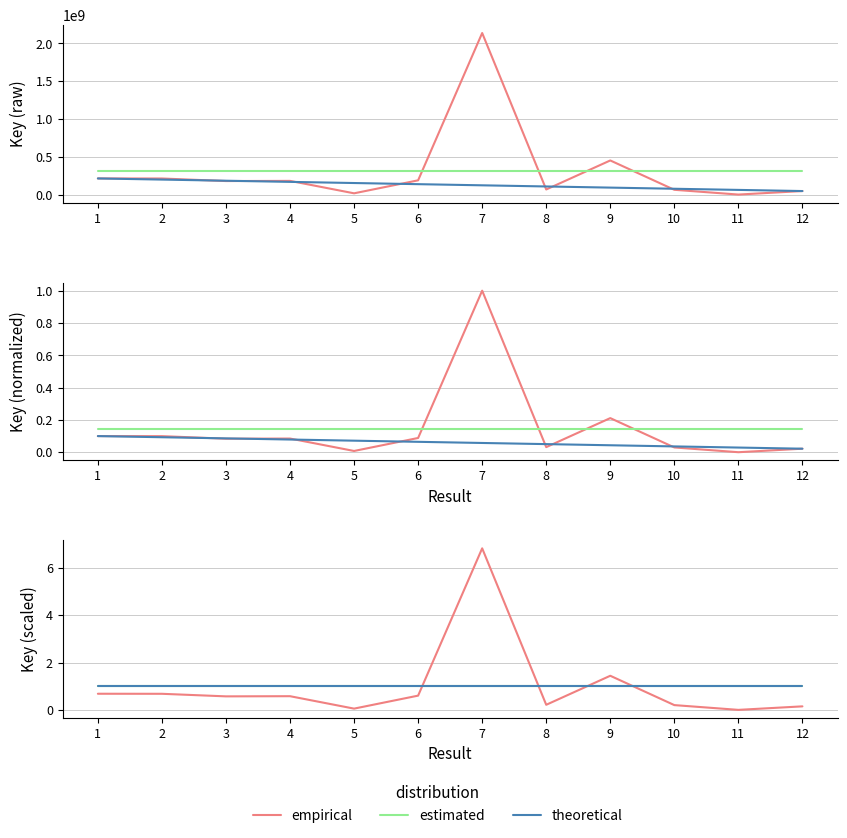

What are all the series names shown in the legend?

empirical, estimated, theoretical